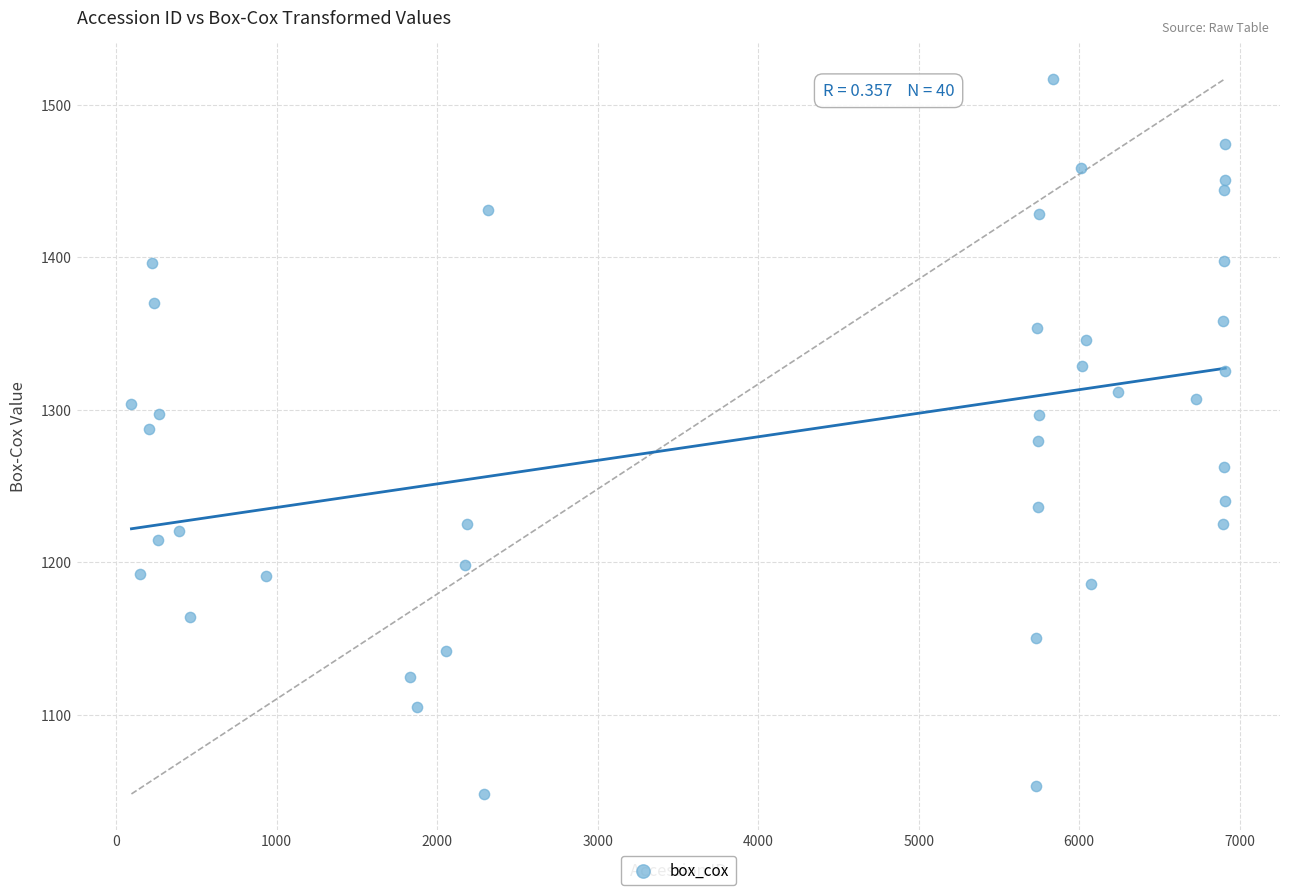

What is the range of X values (max minus min)?

6814.0